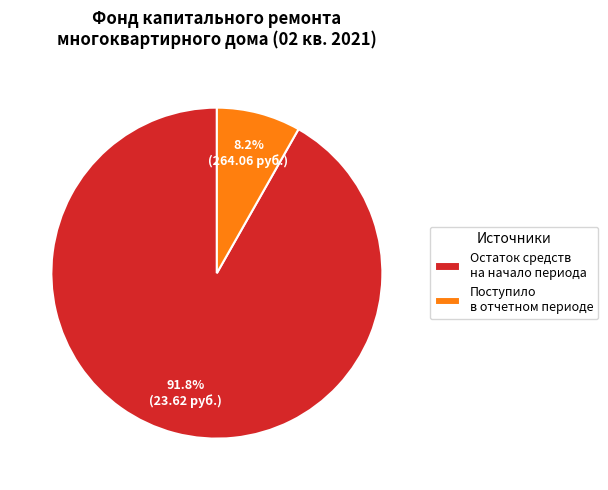

How many slices are in this pie chart?

2